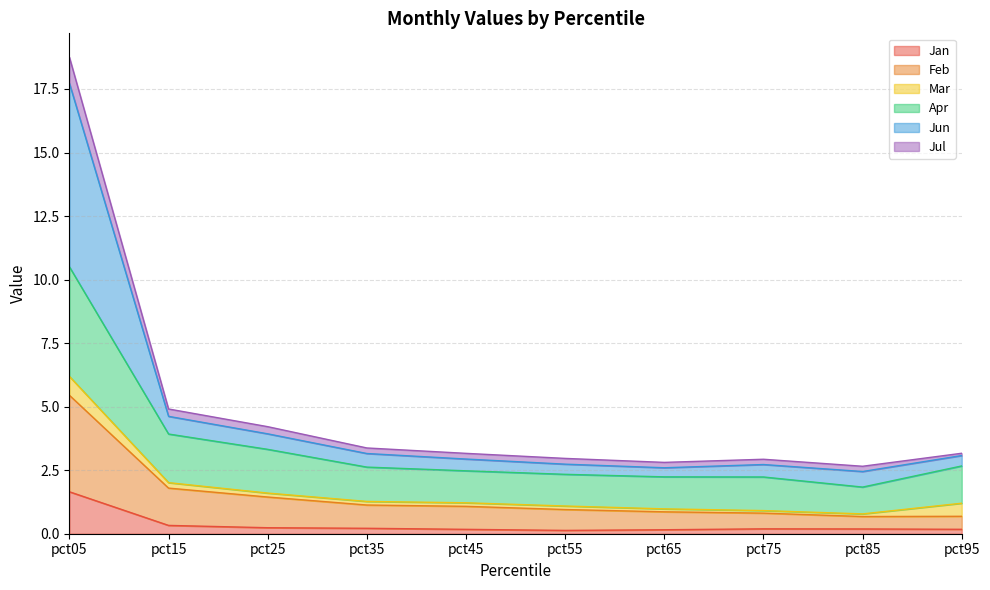

List the labels in order of Jan value, smallest first.

pct55, pct65, pct45, pct95, pct85, pct75, pct35, pct25, pct15, pct05